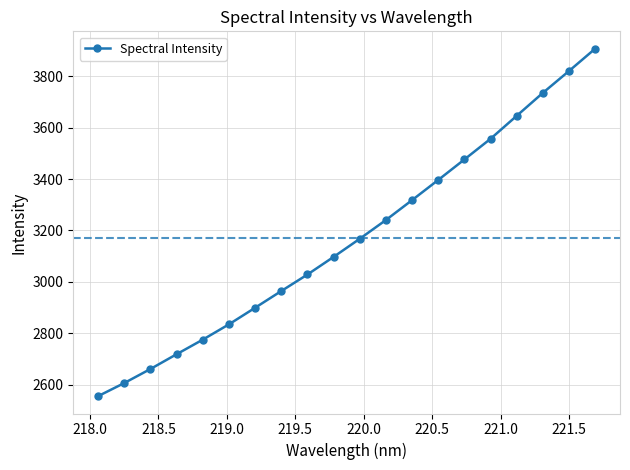

What is the minimum value shown in the chart?

2555.7